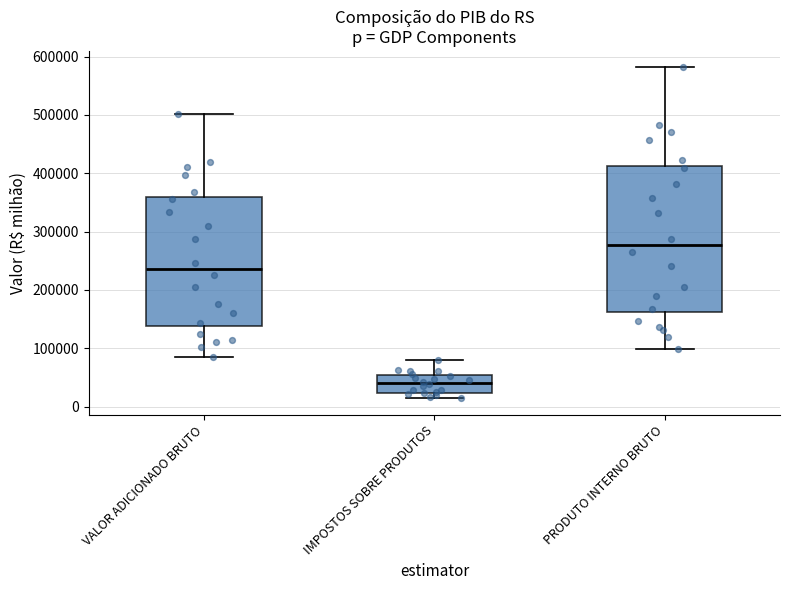

Comparing the boxes themselves (not the whiskers), which one is the tallest?

PRODUTO INTERNO BRUTO